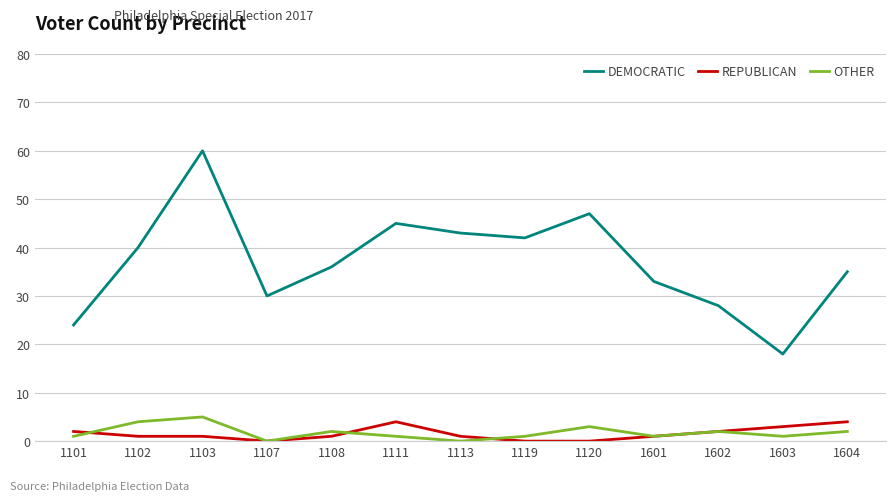

True or false: REPUBLICAN and DEMOCRATIC intersect in this chart.

False